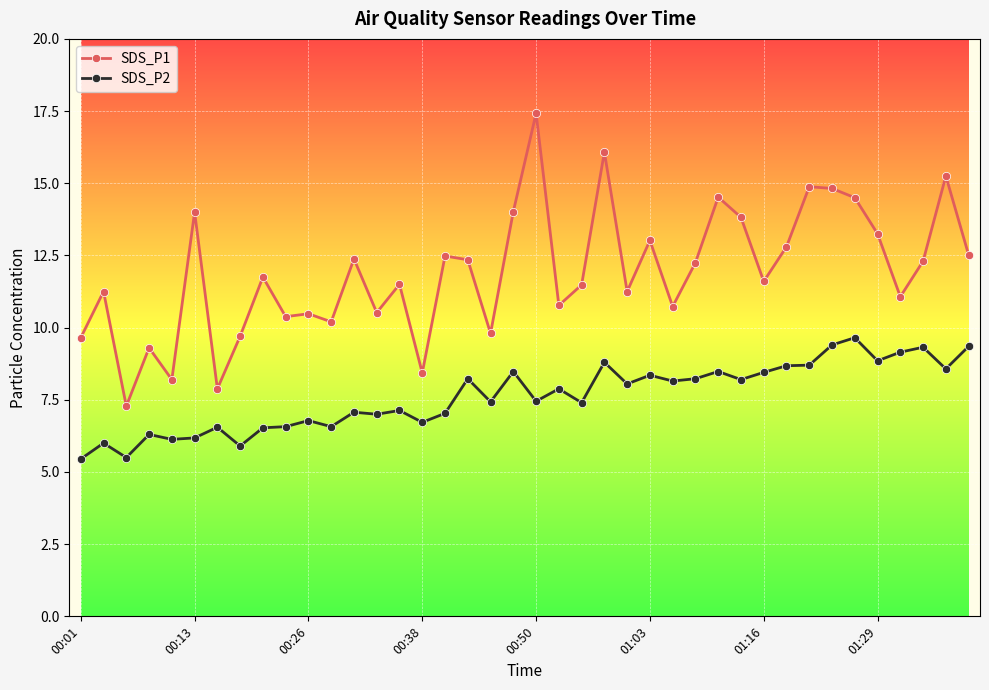

Which series has the largest range (max minus min)?

SDS_P1